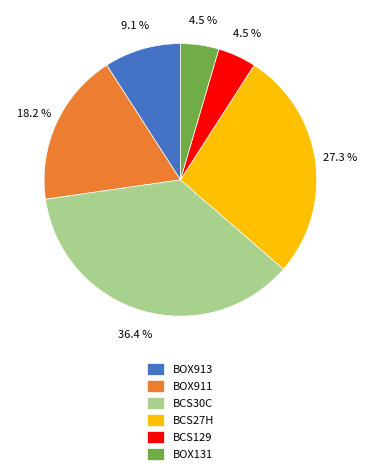

Combined, do BOX913 and BOX131 account for over 50%?

No